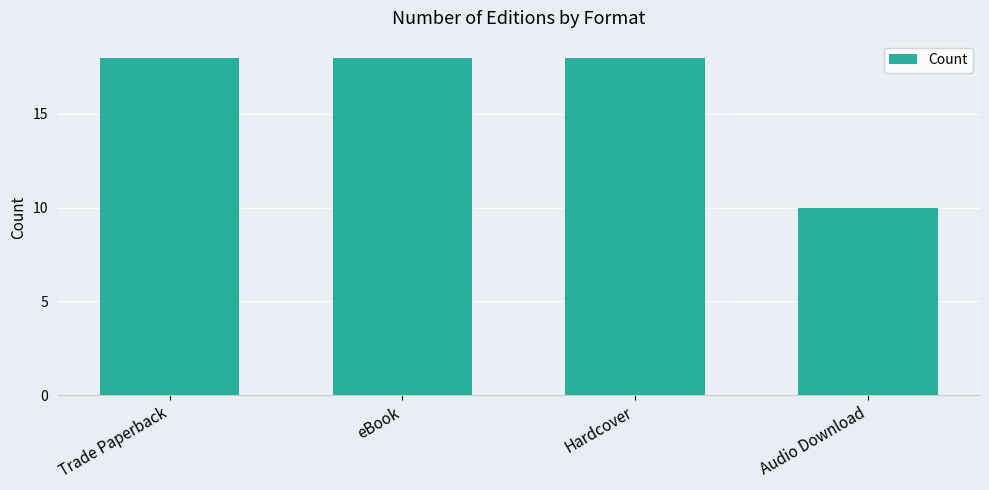

What is the maximum value shown in the chart?

18